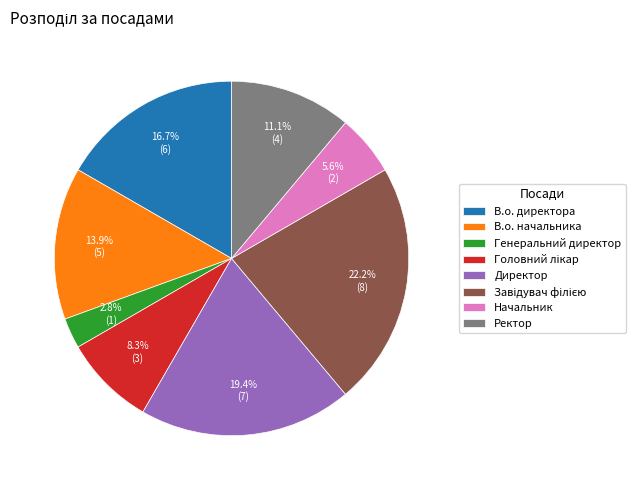

What is the smallest slice in the pie chart?

Генеральний директор